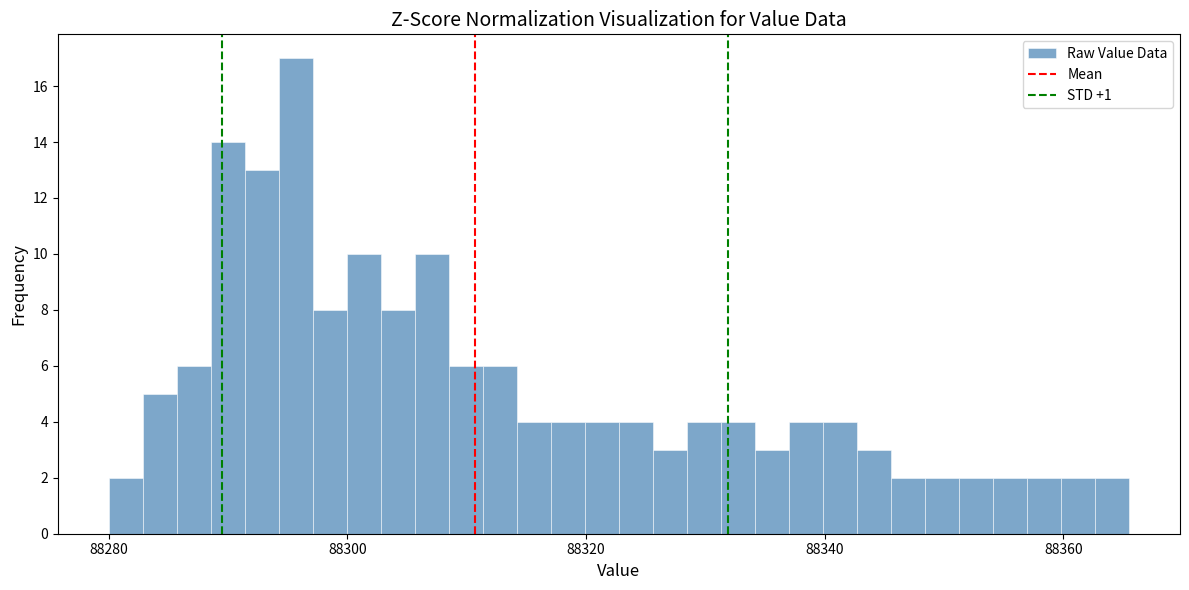

Read against the x-axis, roughly where is the centre of the tallest bar?

88296